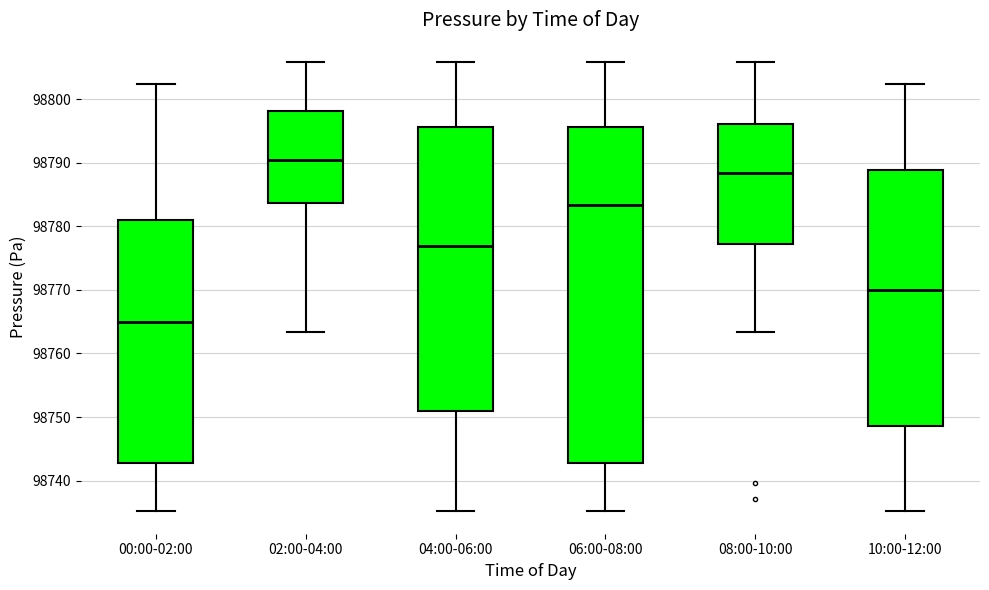

Comparing the boxes themselves (not the whiskers), which one is the tallest?

06:00-08:00